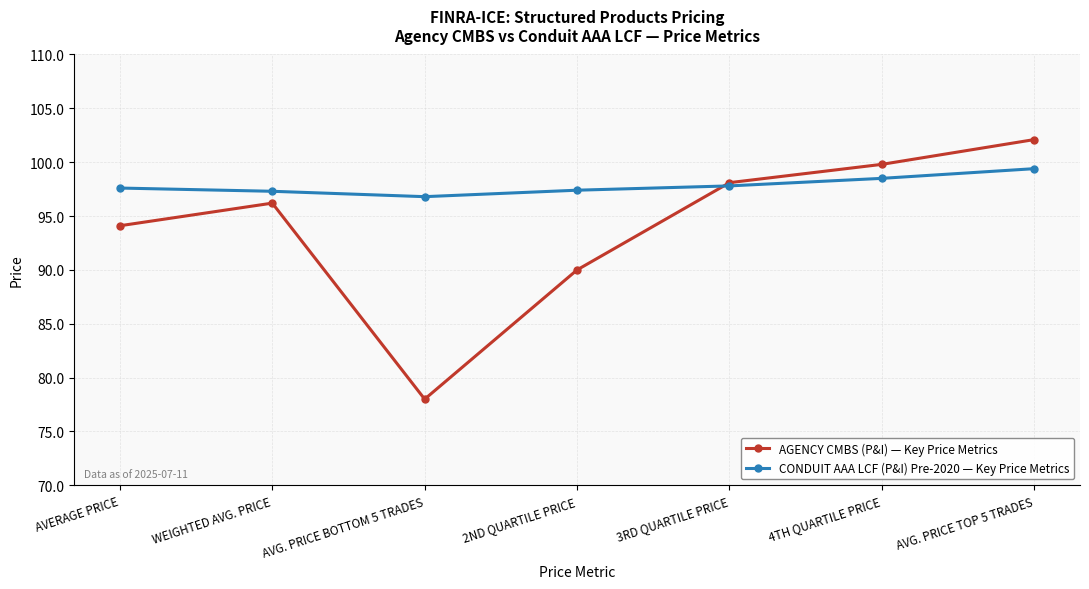

How many distinct data groups are displayed?

2